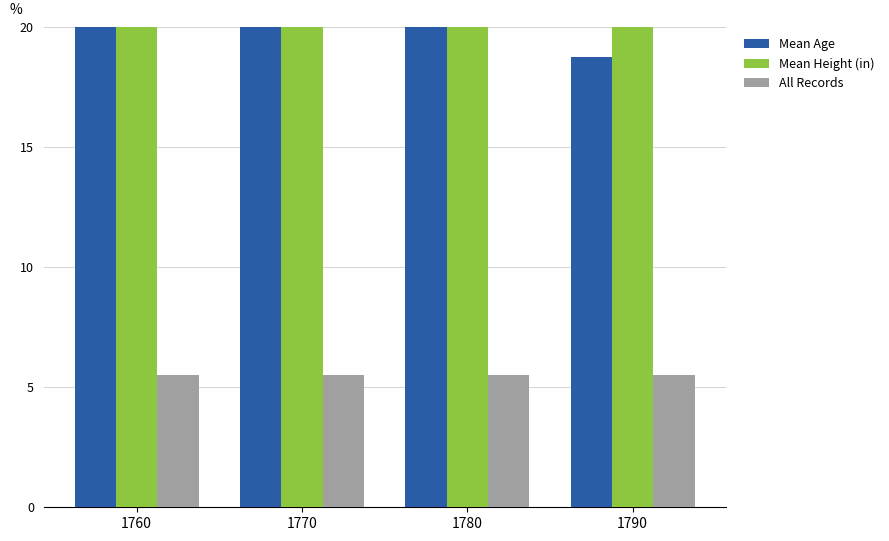

Reading left to right, list all the values displayed in this chart.

Mean Age: 49.0	34.2	27.8	18.8
Mean Height (in): 64.8	67.5	66.8	67.2
All Records: 5.5	5.5	5.5	5.5